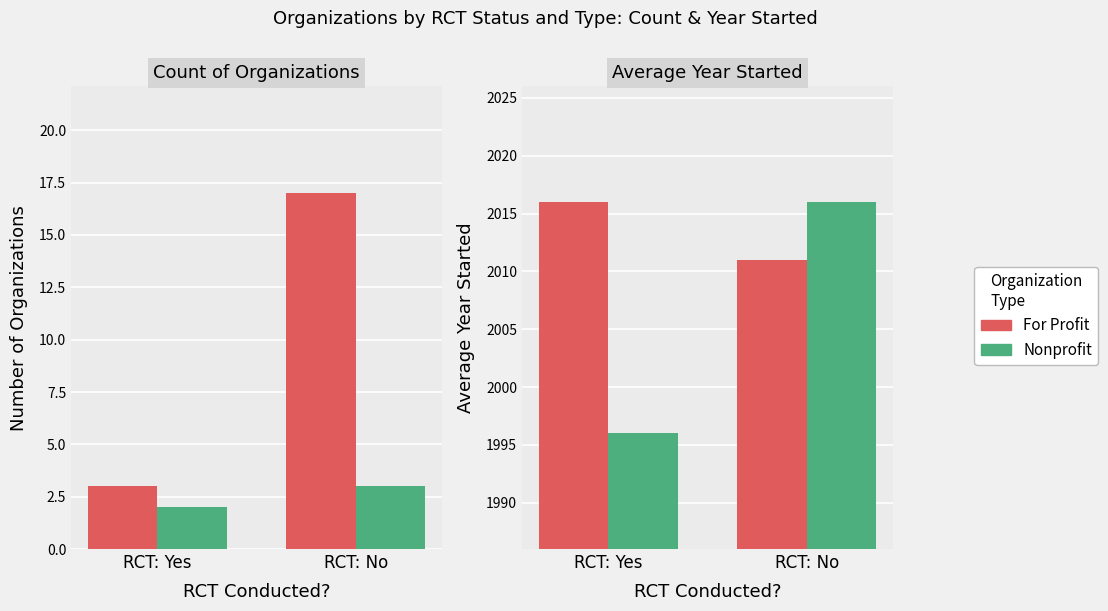

What is the sum of the For Profit values at RCT: No and RCT: Yes?

4027